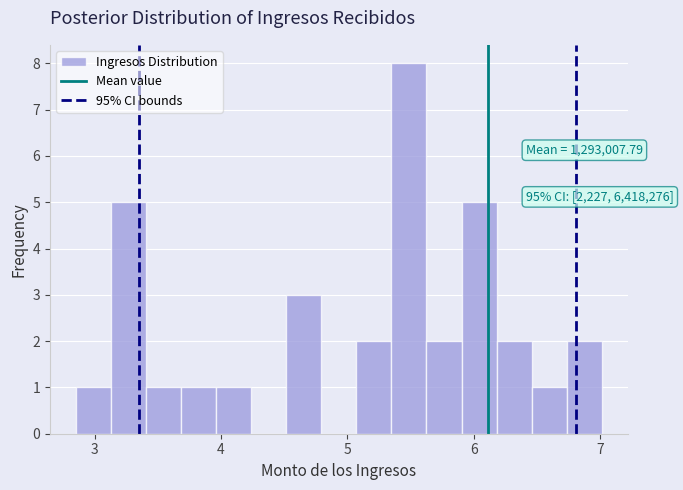

Read against the x-axis, roughly where is the centre of the tallest bar?

5.5